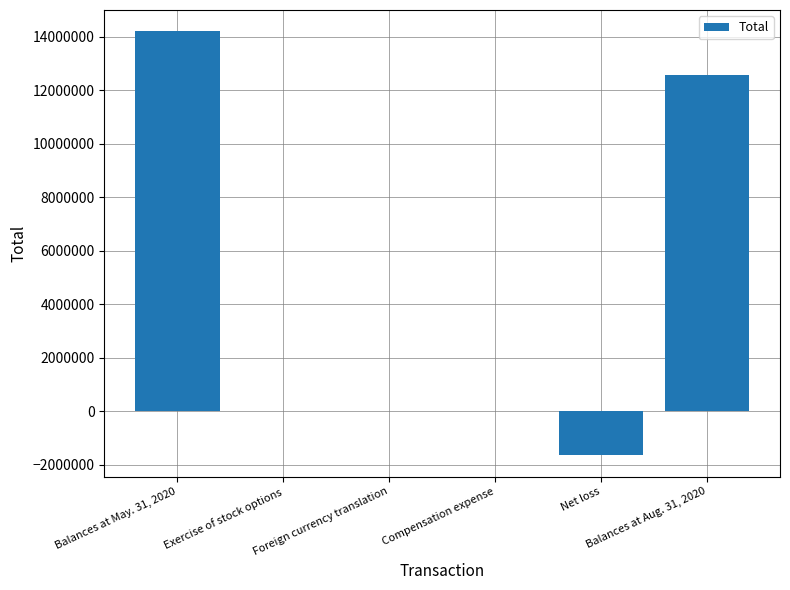

Which label corresponds to the largest value in the chart?

Balances at May. 31, 2020